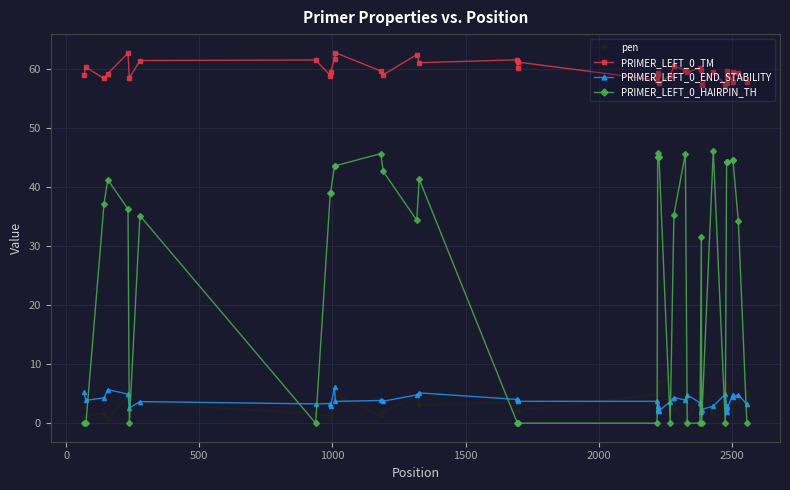

Which series ends up on top after the final intersection of PRIMER_LEFT_0_END_STABILITY and PRIMER_LEFT_0_HAIRPIN_TH?

PRIMER_LEFT_0_END_STABILITY